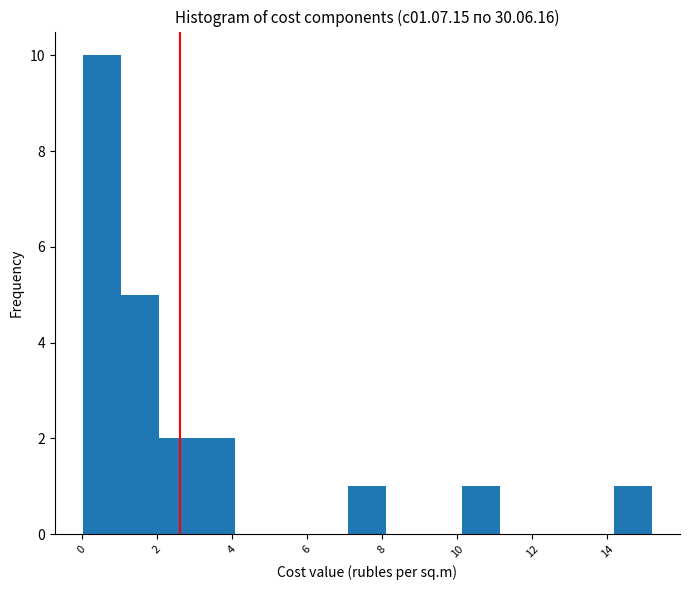

Reading left to right, transcribe this chart: for each bar, give the range it covers on the x-axis and its height. Neither the bar edges nor the heights are printed on the chart, so give them approximately, as read against the axes.

0.0 to 1.0: 10
1.0 to 2.0: 5
2.0 to 3.0: 2
3.0 to 4.0: 2
4.0 to 5.0: 0
5.0 to 6.0: 0
6.0 to 7.2: 0
7.2 to 8.2: 1
8.2 to 9.2: 0
9.2 to 10.2: 0
10.2 to 11.2: 1
11.2 to 12.2: 0
12.2 to 13.2: 0
13.2 to 14.2: 0
14.2 to 15.2: 1